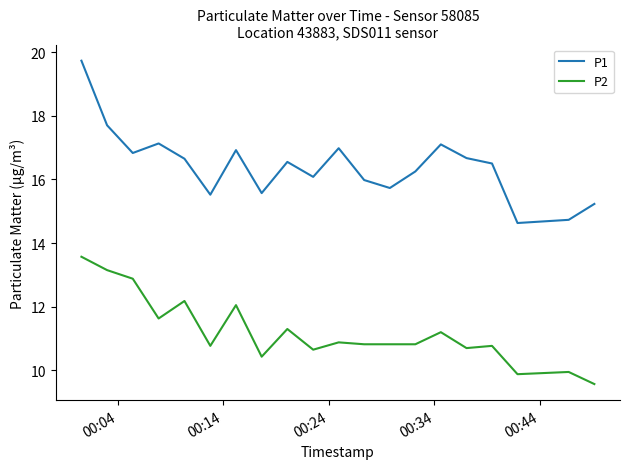

True or false: P2 has more than 2 interior local peaks.

True